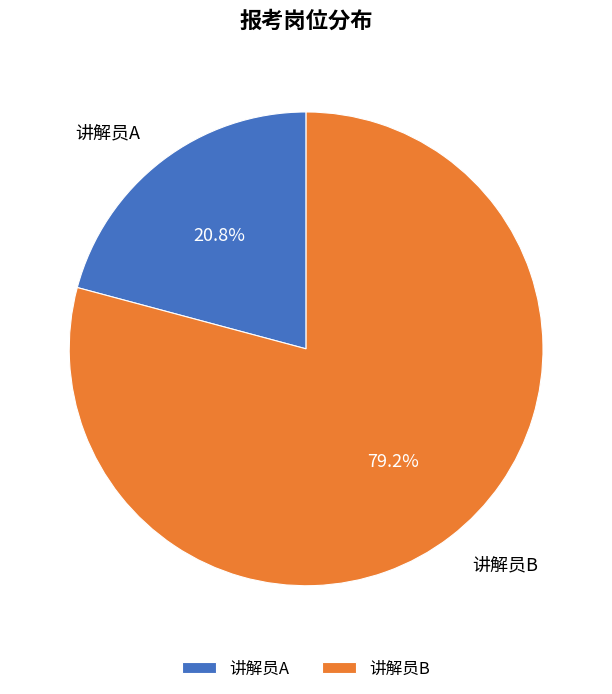

What portion of the pie excludes 讲解员B?

20.8%